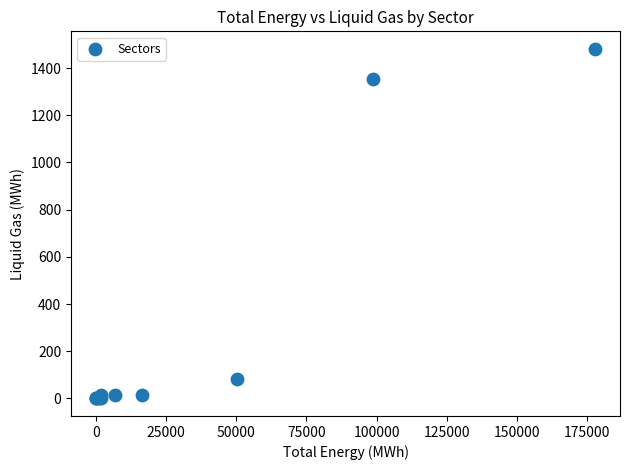

What Y value in the scatter plot is closest to 740?

1352.8